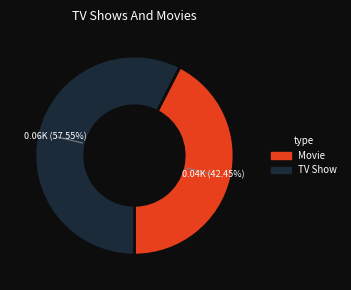

Is there a majority slice in this chart?

Yes